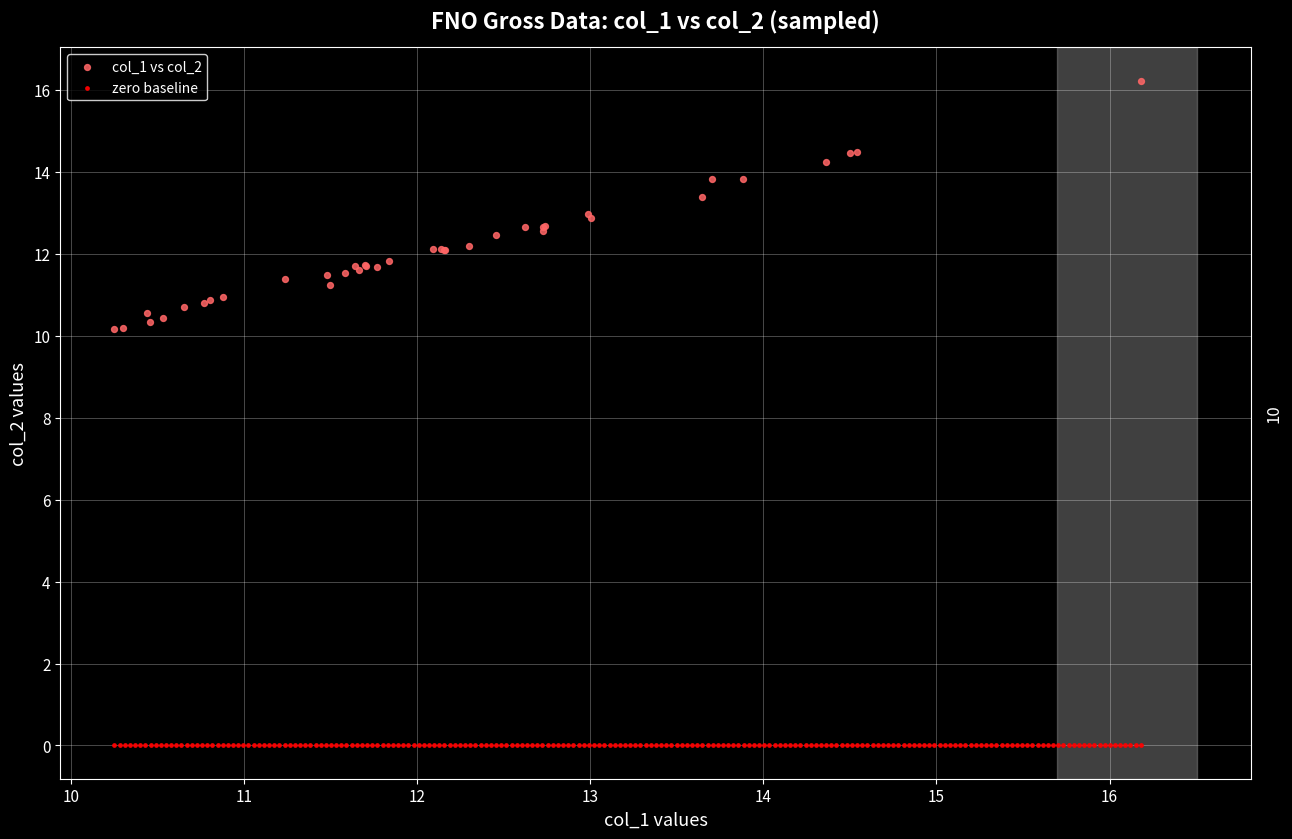

Which series contains the highest Y value?

col_1 vs col_2